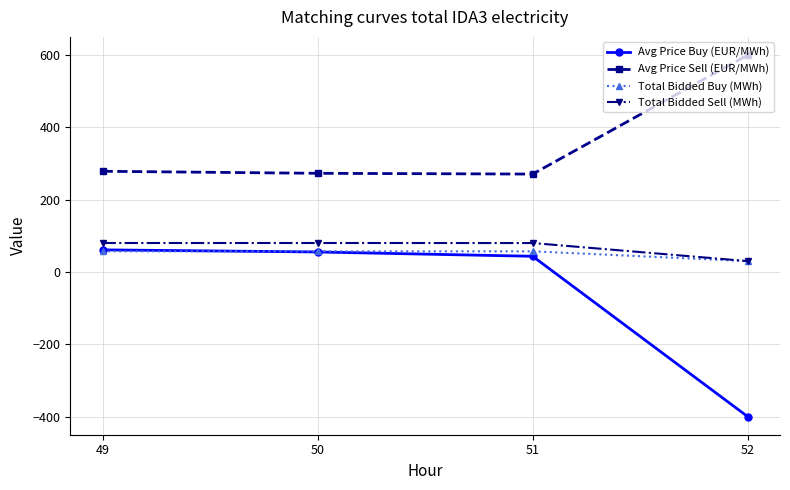

True or false: Total Bidded Buy (MWh) has a value of 30.0 at 52.

True